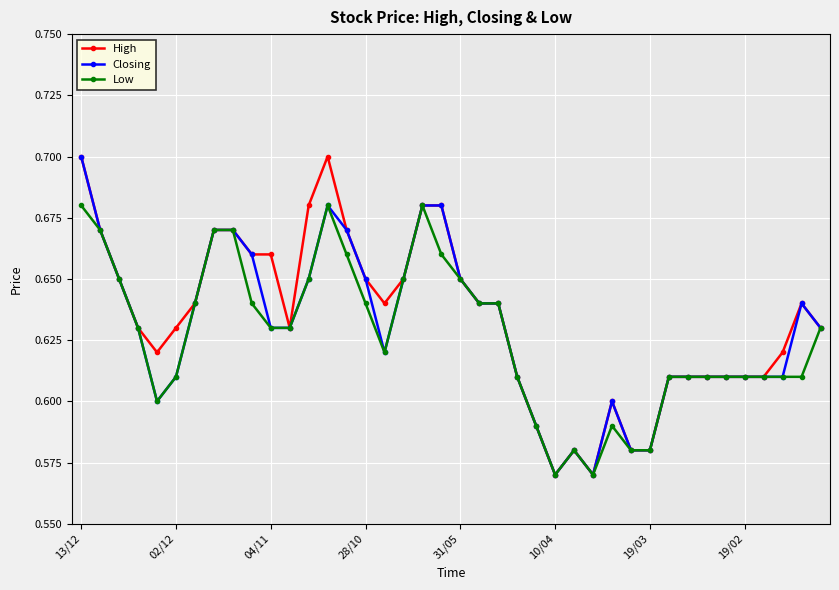

At how many categories does at least one series exceed 0?

40